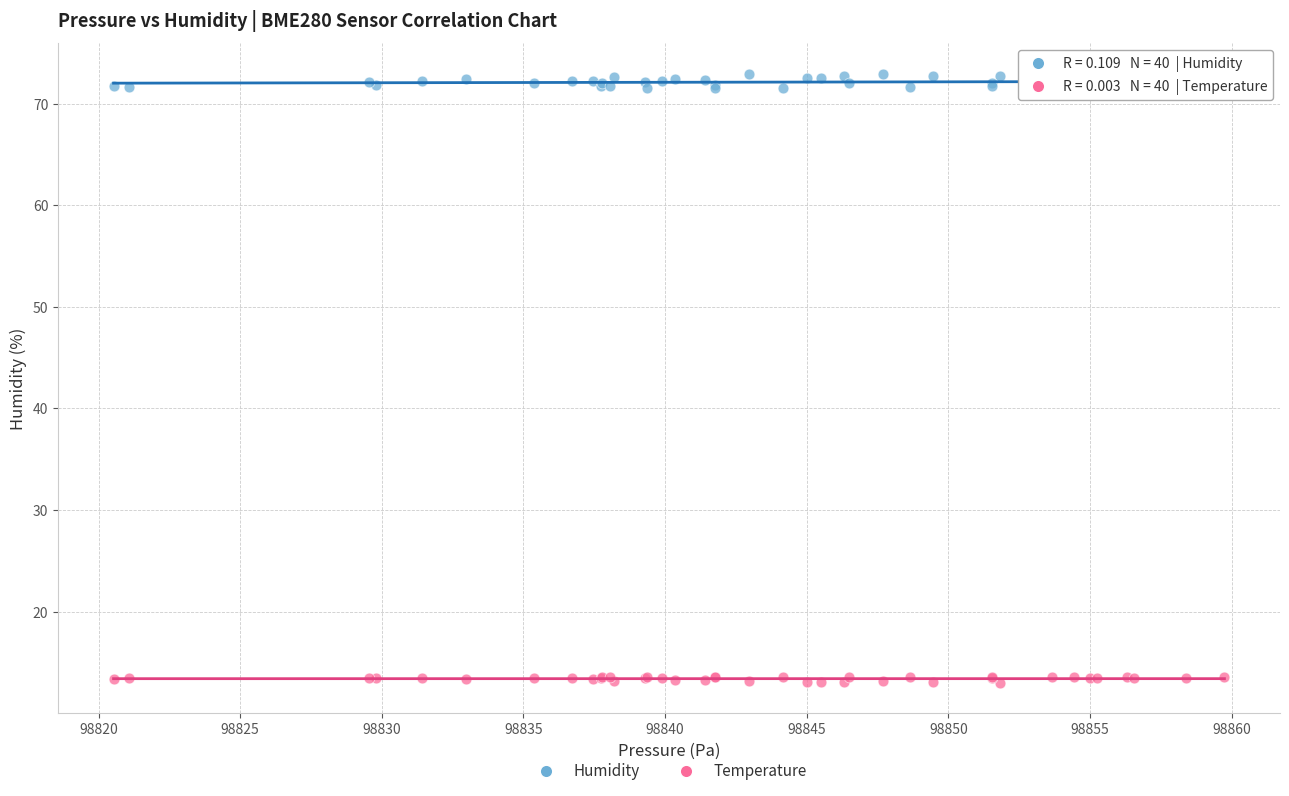

Which series contains the lowest Y value?

Temperature